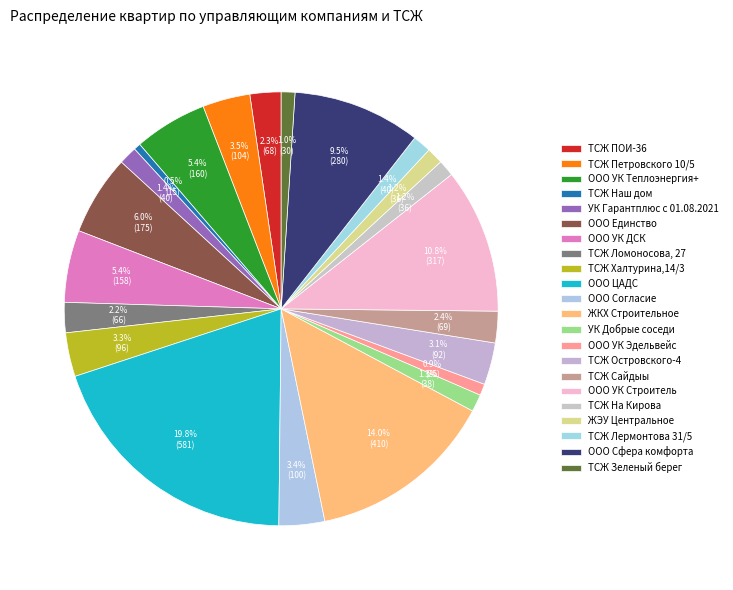

Rank the categories by value from highest to lowest.

ООО ЦАДС, ЖКХ Строительное, ООО УК Строитель, ООО Сфера комфорта, ООО Единство, ООО УК Теплоэнергия+, ООО УК ДСК, ТСЖ Петровского 10/5, ООО Согласие, ТСЖ Халтурина,14/3, ТСЖ Островского-4, ТСЖ Сайдыы, ТСЖ ПОИ-36, ТСЖ Ломоносова, 27, УК Гарантплюс с 01.08.2021, ТСЖ Лермонтова 31/5, УК Добрые соседи, ТСЖ На Кирова, ЖЭУ Центральное, ТСЖ Зеленый берег, ООО УК Эдельвейс, ТСЖ Наш дом